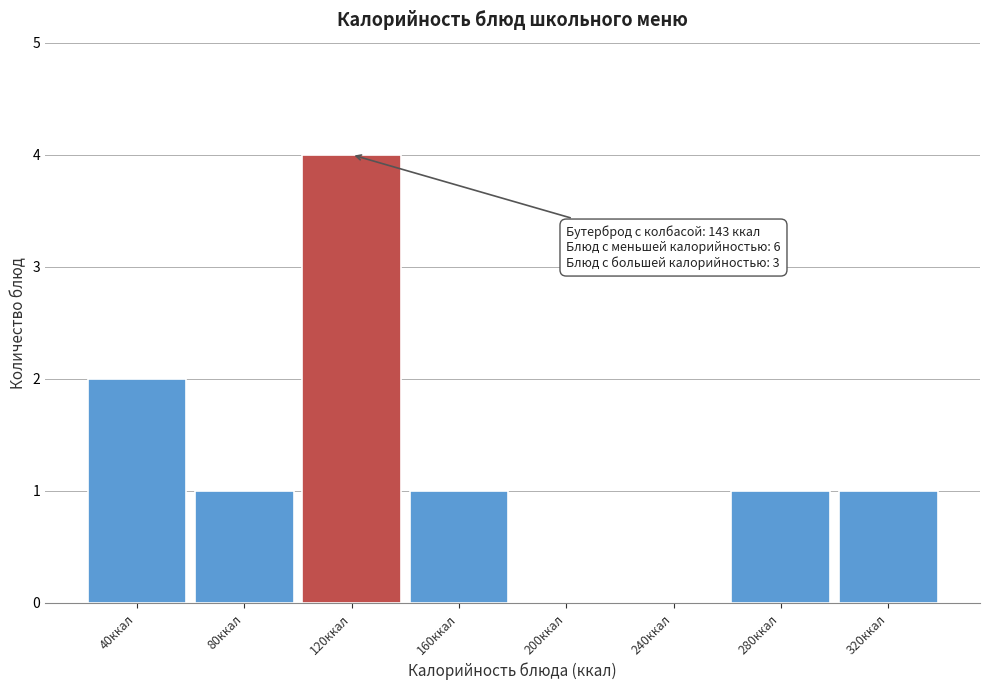

Reading right to left, what are all the values shown in this chart?

320ккал=1	280ккал=1	240ккал=0	200ккал=0	160ккал=1	120ккал=4	80ккал=1	40ккал=2